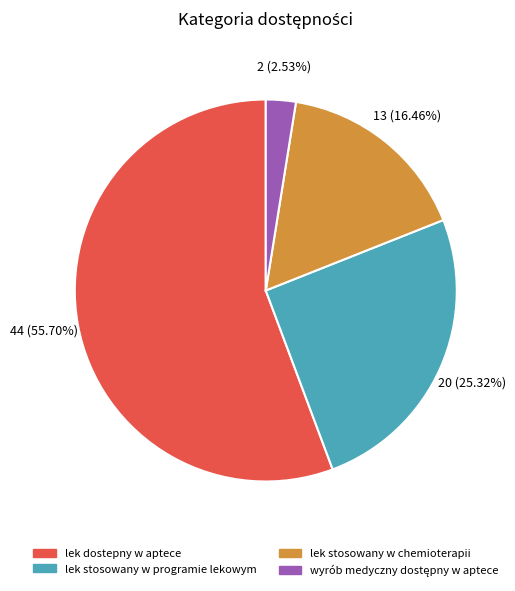

Which slice represents more than half of the pie?

lek dostepny w aptece